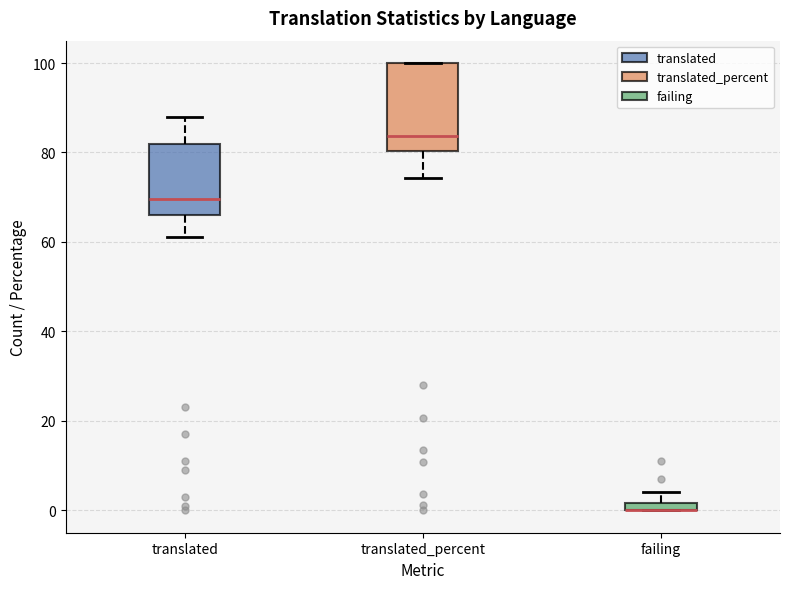

Where does the median line of the box for translated_percent sit on the y-axis? The values are not printed on the chart, so give them approximately, as read against the axis.

84